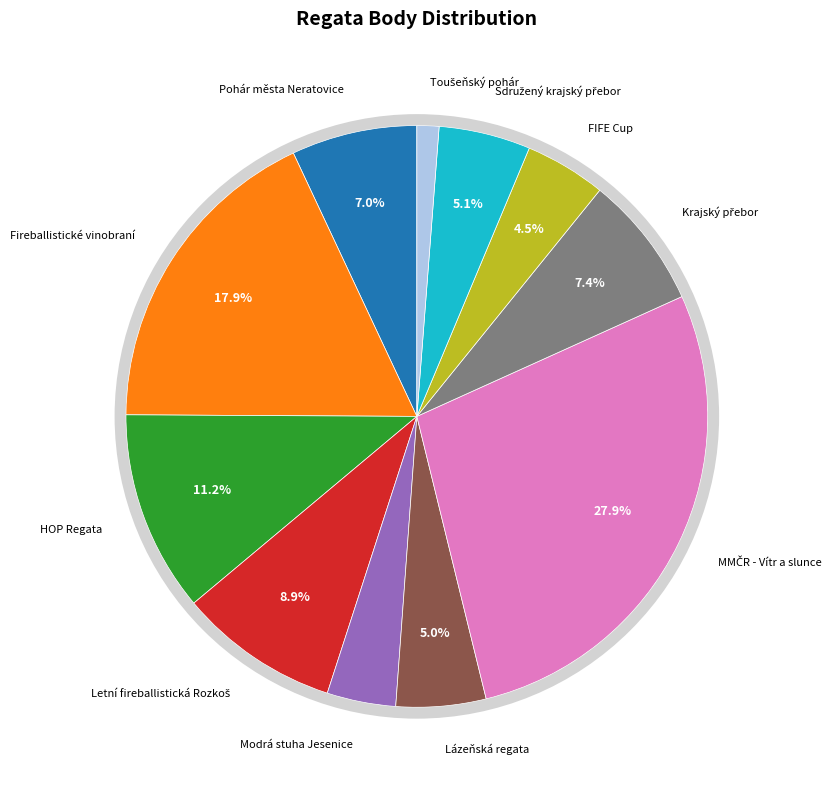

What is the ratio of the value at FIFE Cup to the value at Fireballistické vinobraní?

0.3